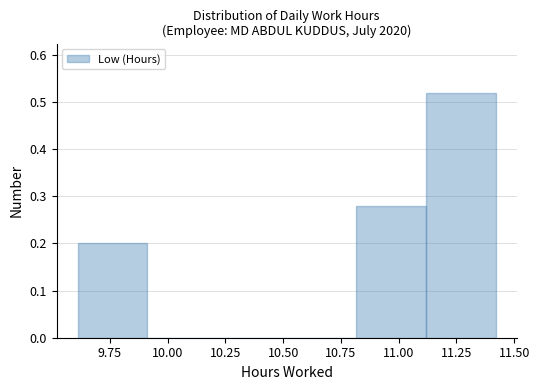

Reading left to right, list every bar in this chart as the range it spans on the x-axis followed by its height. Neither the bar edges nor the heights are printed on the chart, so give them approximately, as read against the axes.

9.6 to 9.9: 0.20
9.9 to 10.2: 0
10.2 to 10.5: 0
10.5 to 10.8: 0
10.8 to 11.1: 0.28
11.1 to 11.4: 0.52